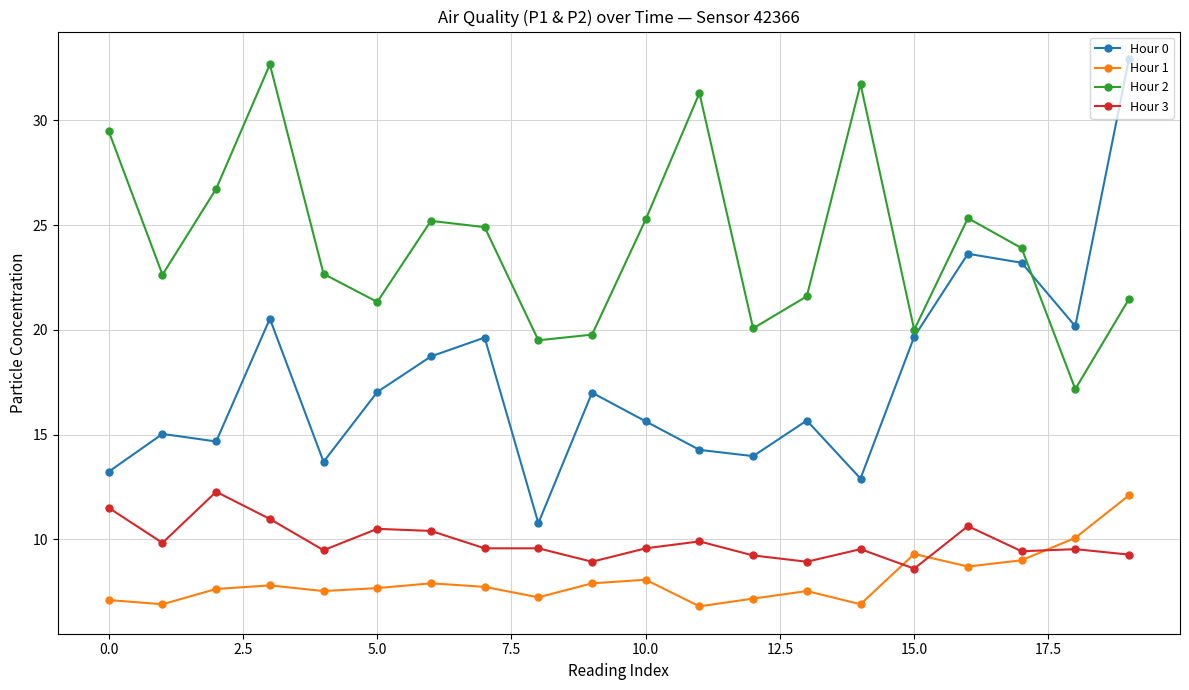

What is the value of the Hour 1 point at the 4th from the left?

7.8